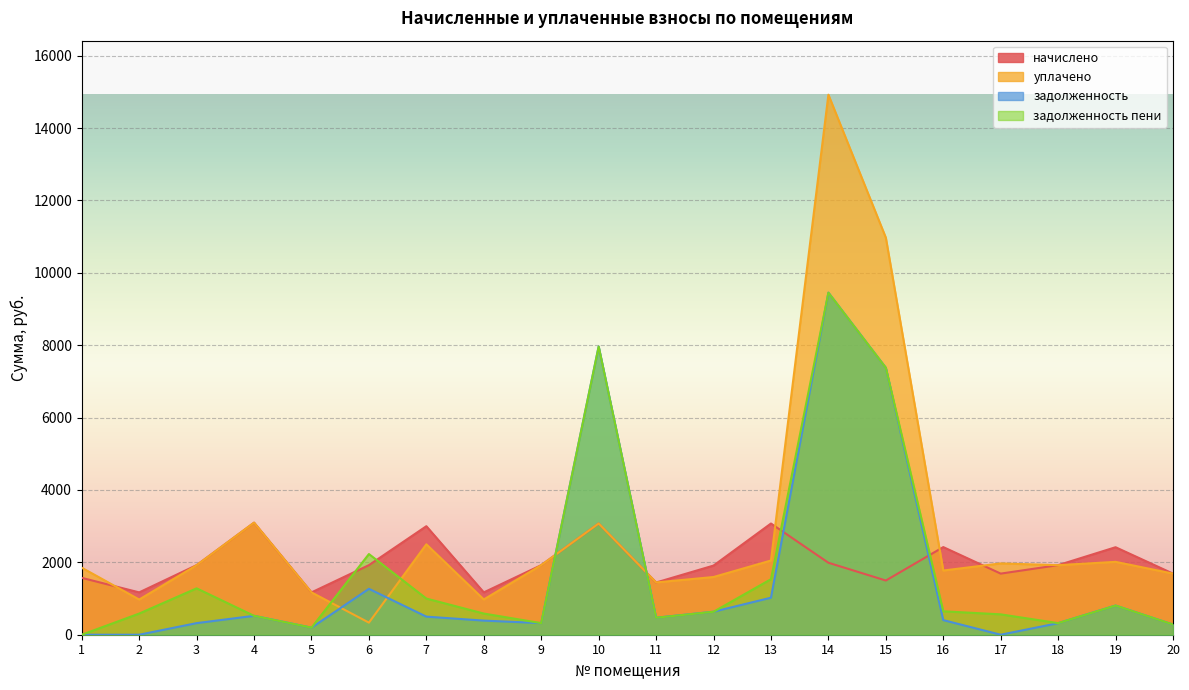

Does the chart display data point markers on the line(s)?

No